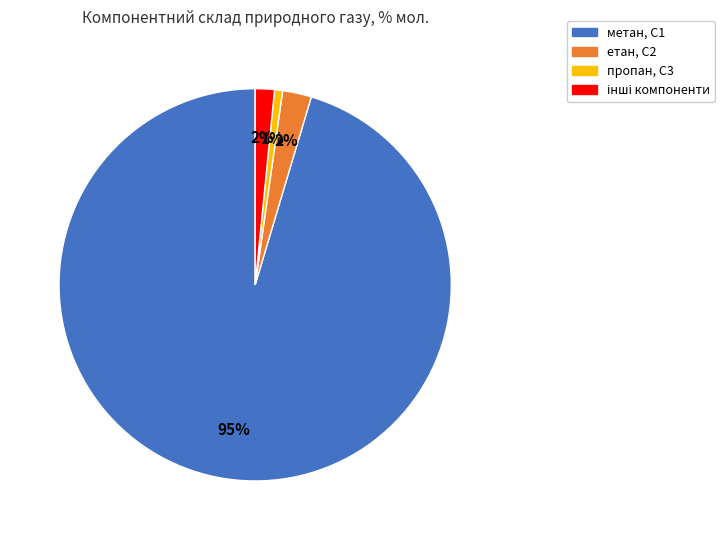

Is there a majority slice in this chart?

Yes